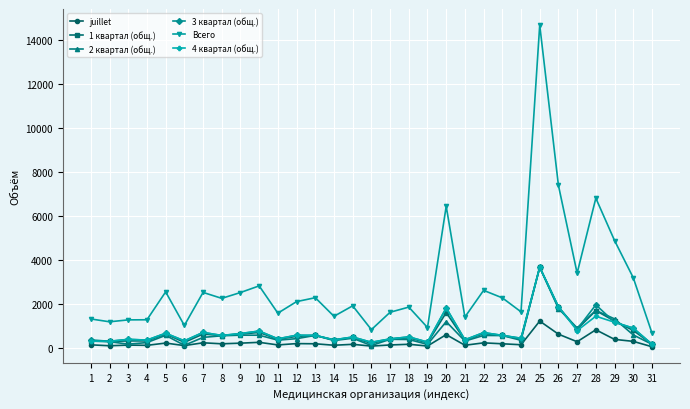

At which category is the sum across all series the highest?

25